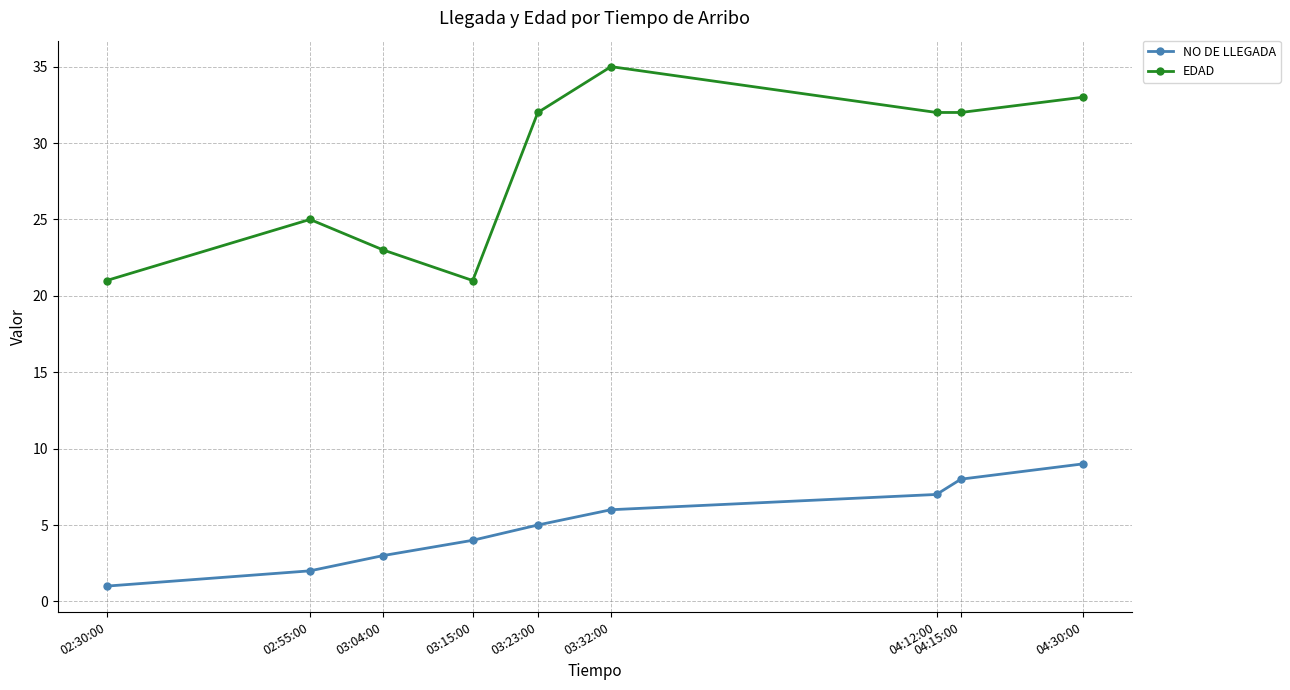

Which series has the widest spread of values?

EDAD